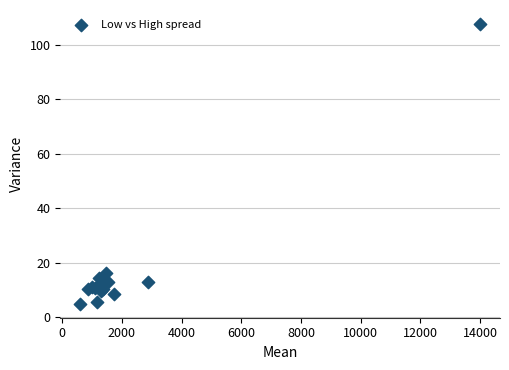

What Y value in the scatter plot is closest to 56?

16.1